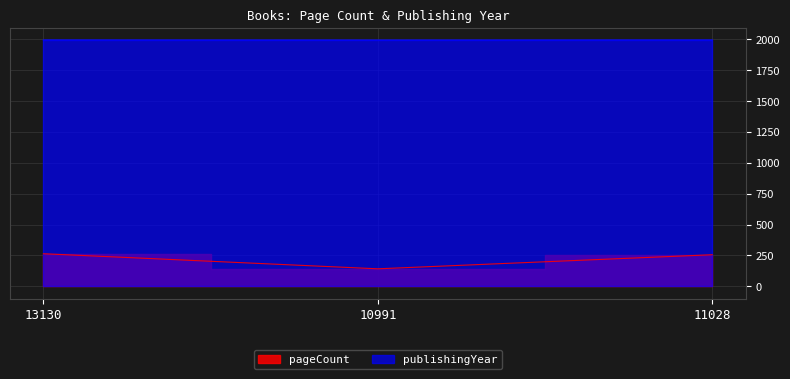

How many lines are shown in the chart?

2